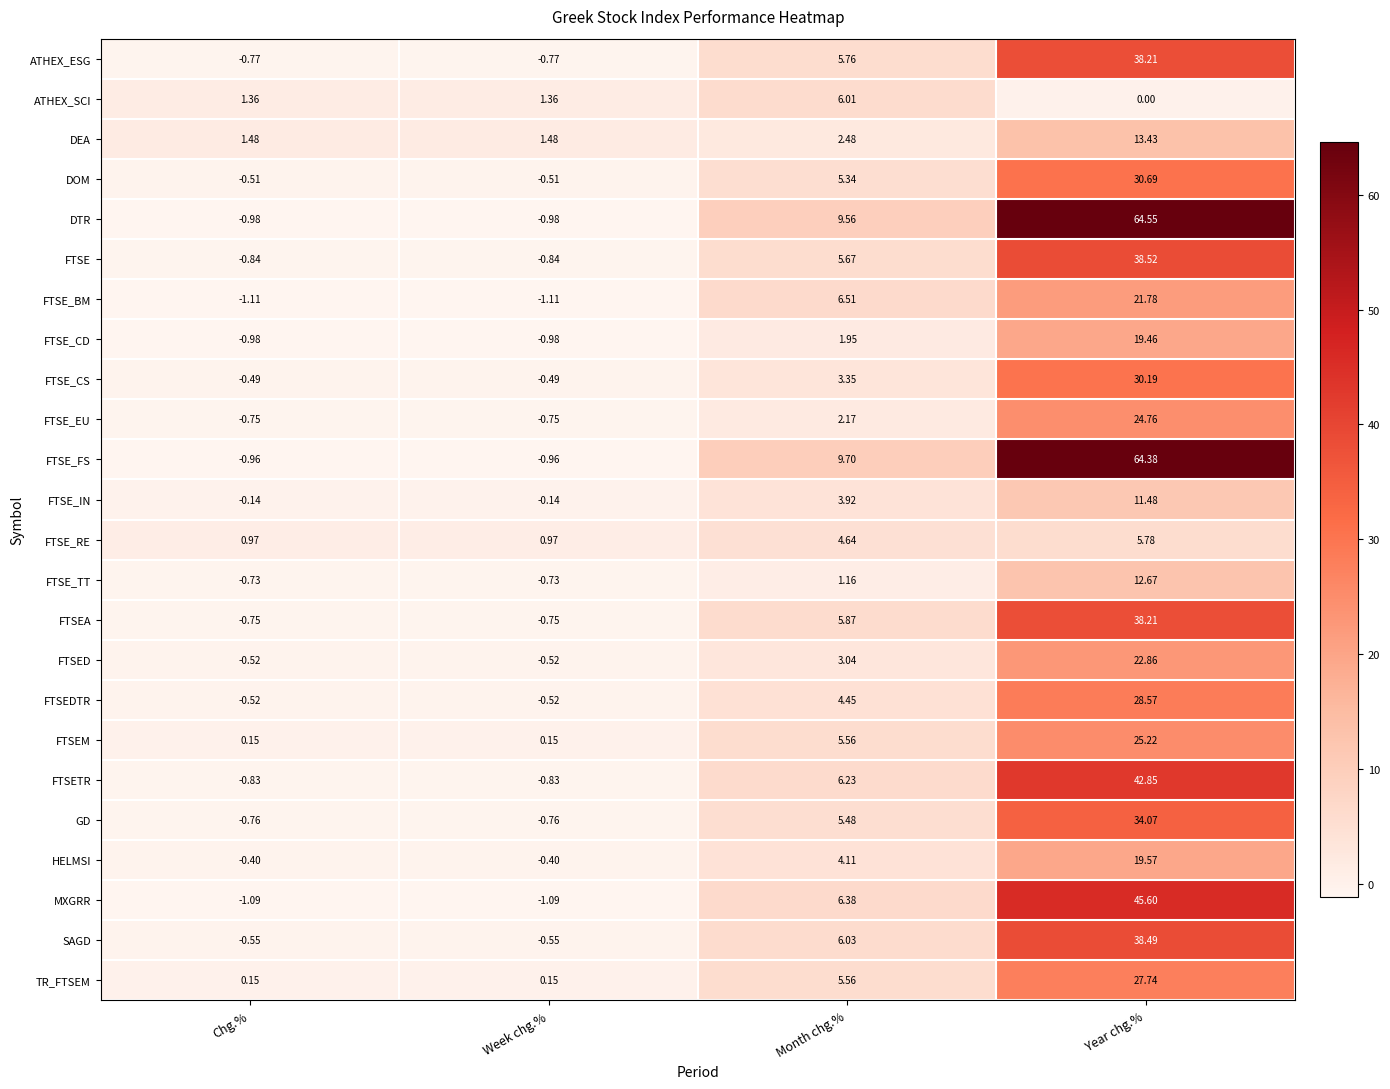

Which series changed the most between Chg.% and Year chg.%?

DTR